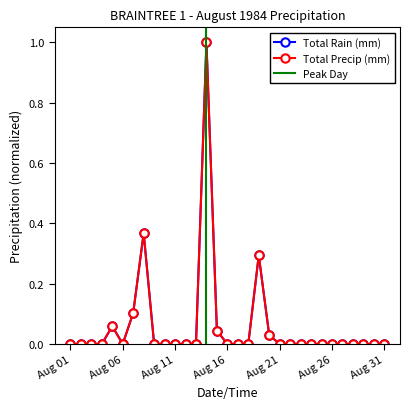

What is the average value of the Total Rain (mm) series?

0.1